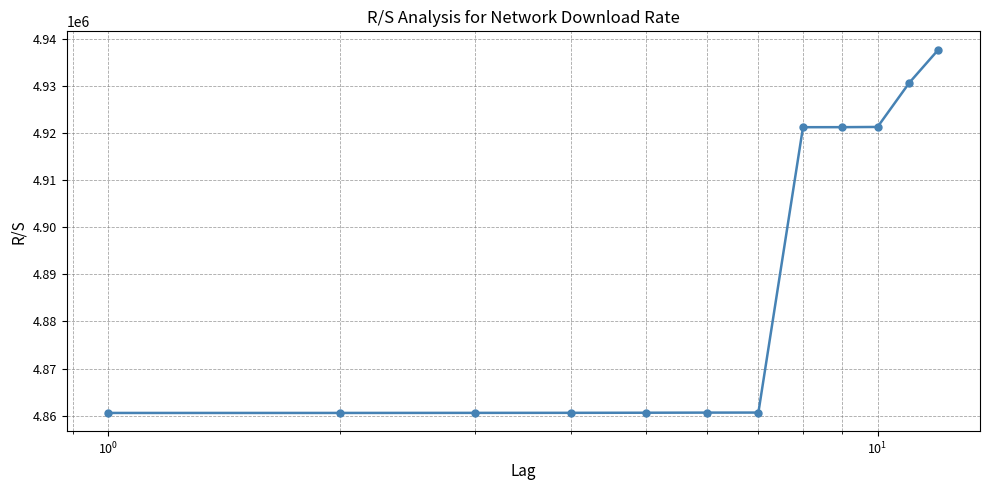

What is the value of the 1st point from the left?

4860572